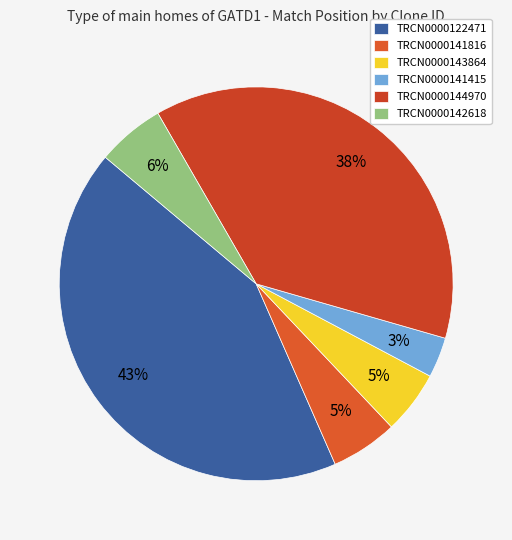

Rank the categories by value from lowest to highest.

TRCN0000141415, TRCN0000143864, TRCN0000141816, TRCN0000142618, TRCN0000144970, TRCN0000122471